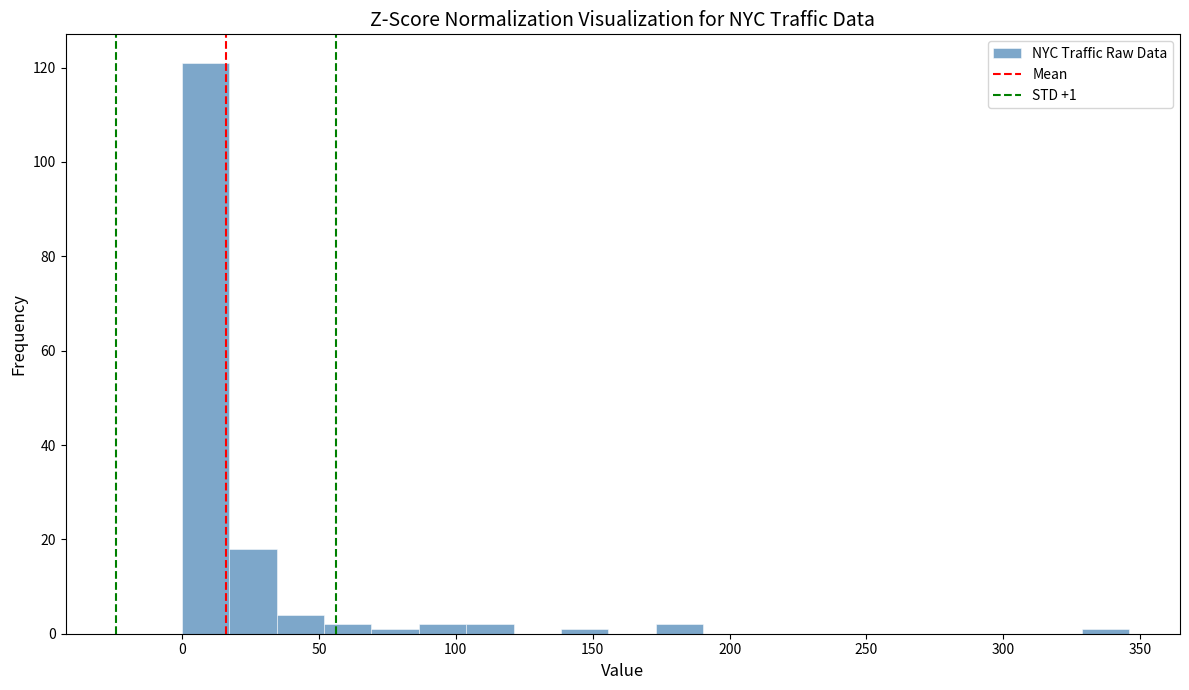

Around what value on the x-axis is the tallest bar? Give the approximate position of its centre, as read against the axis.

10